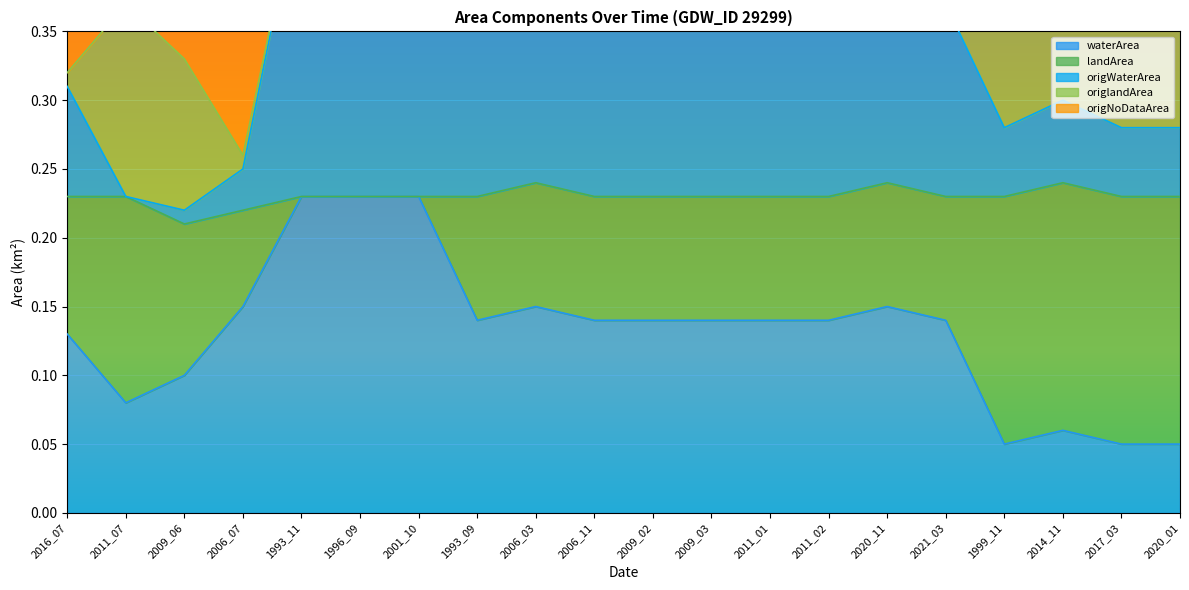

Which has a higher value, 1993_09 or 2016_07?

1993_09